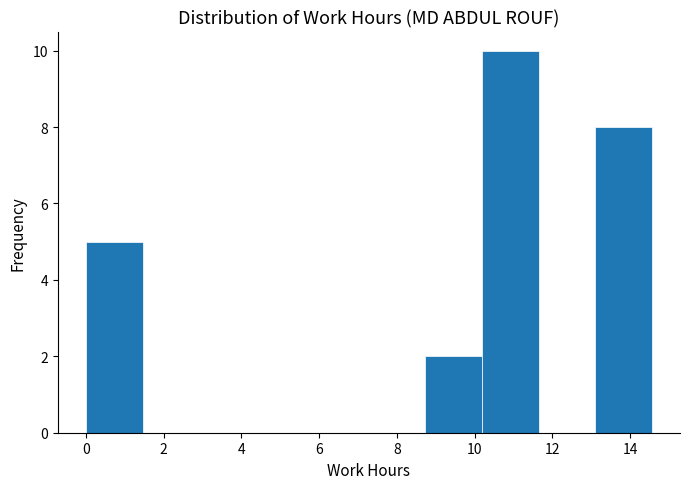

Over which range of the x-axis is the bar tallest?

10.2 to 11.6